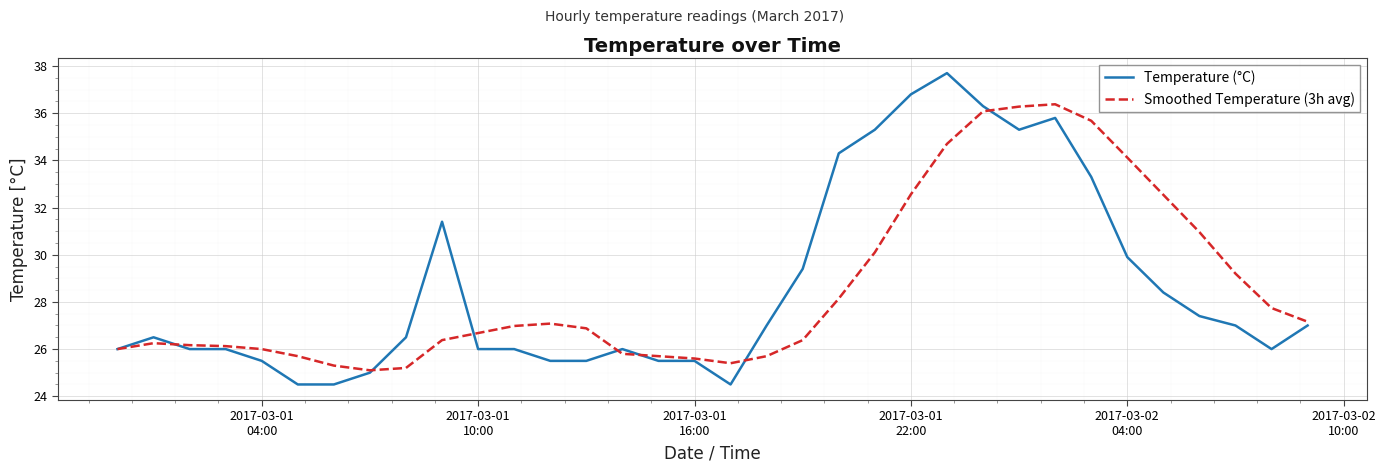

What is the average value of the Smoothed Temperature (3h avg) series?

28.6